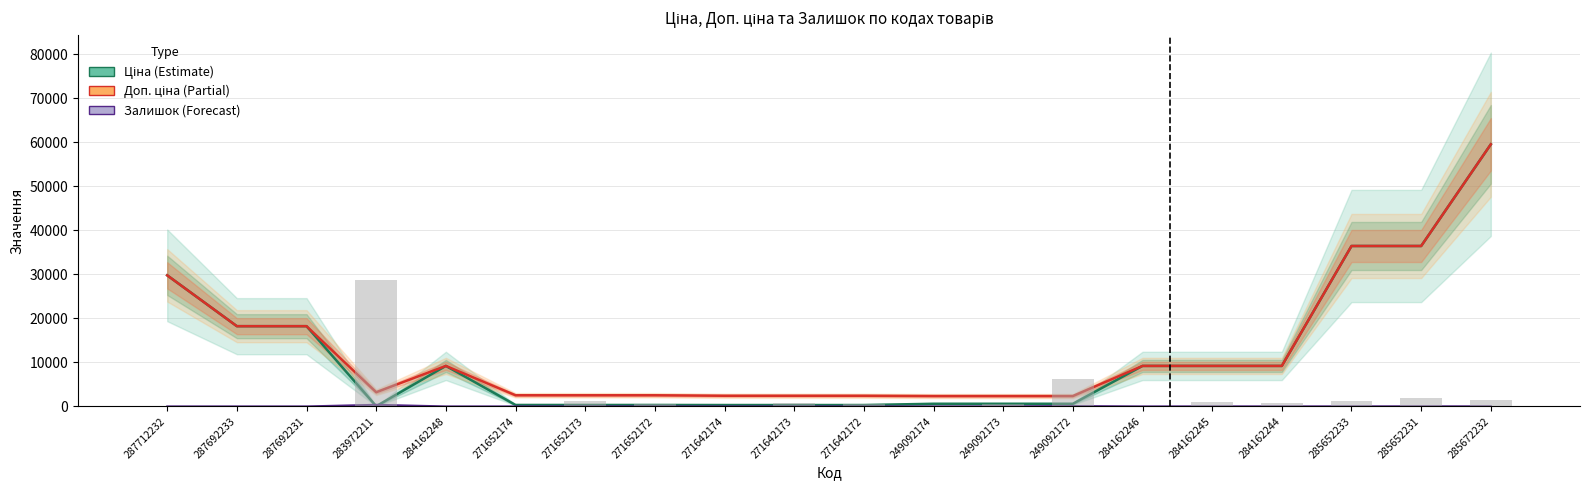

Does the chart contain any negative values?

No